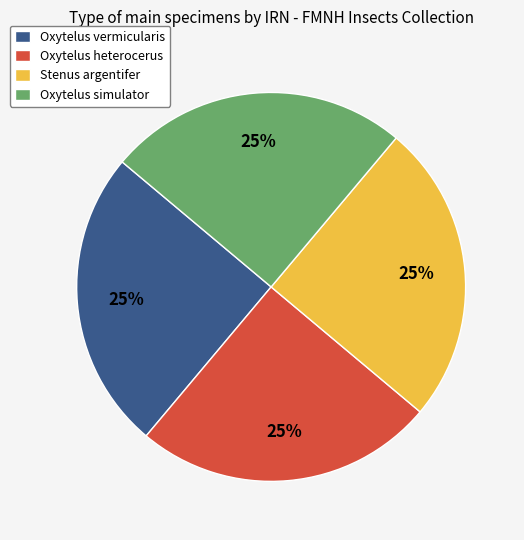

True or false: Stenus argentifer accounts for 25% of the total.

True